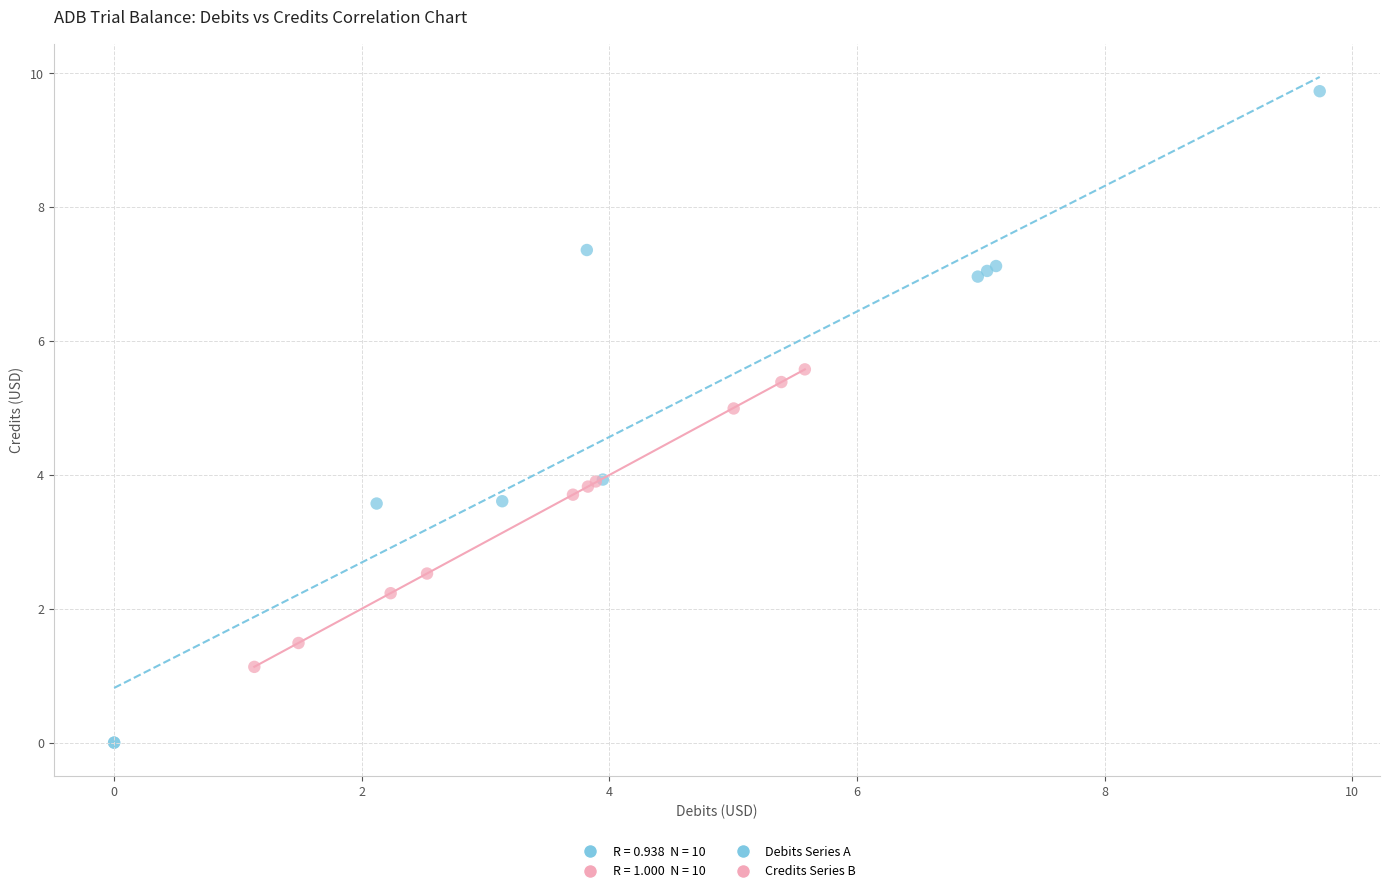

Which series contains the lowest Y value?

Debits Series A